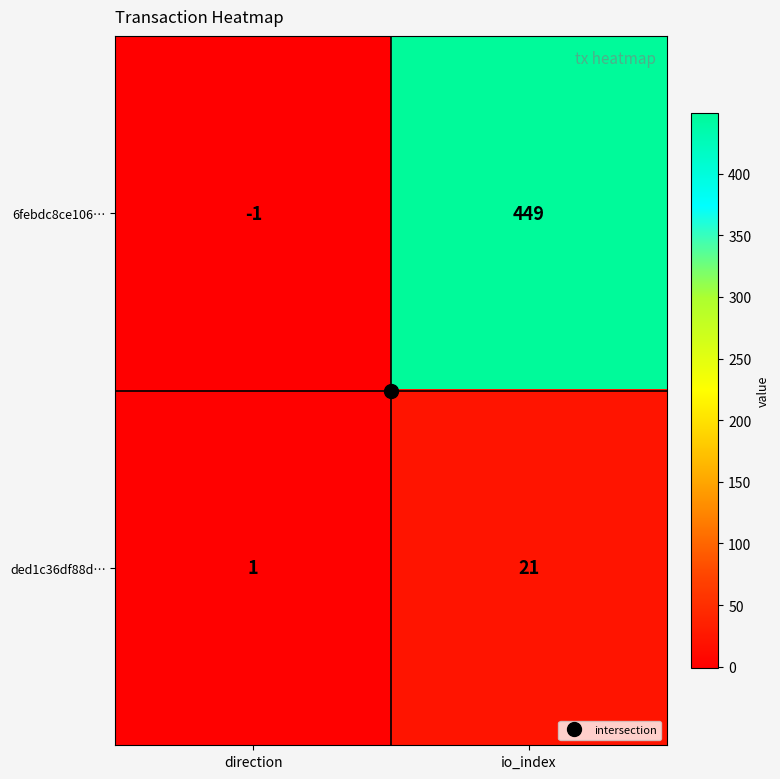

At which category does the chart reach its minimum across all series?

direction